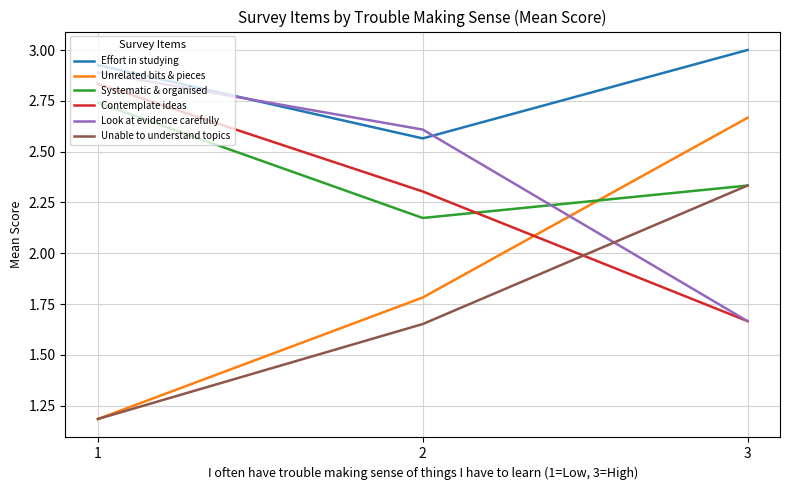

Is the value of Unrelated bits & pieces at 2 greater than the value of Systematic & organised at 3?

No